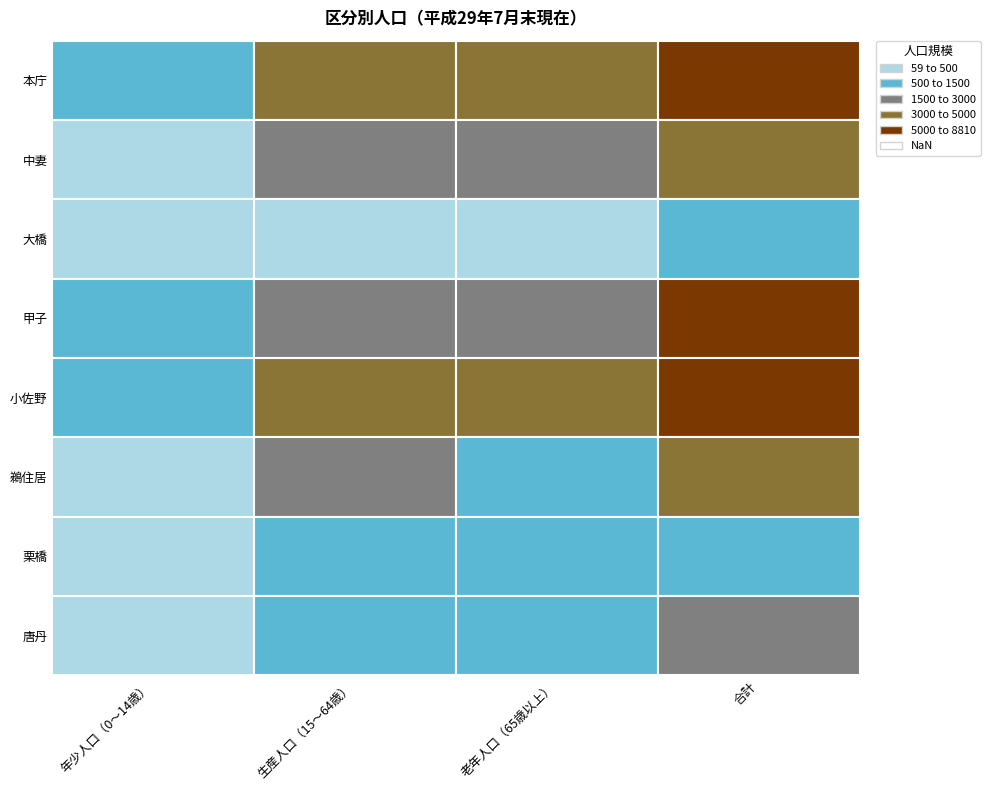

Which label corresponds to the largest value in the chart?

合計